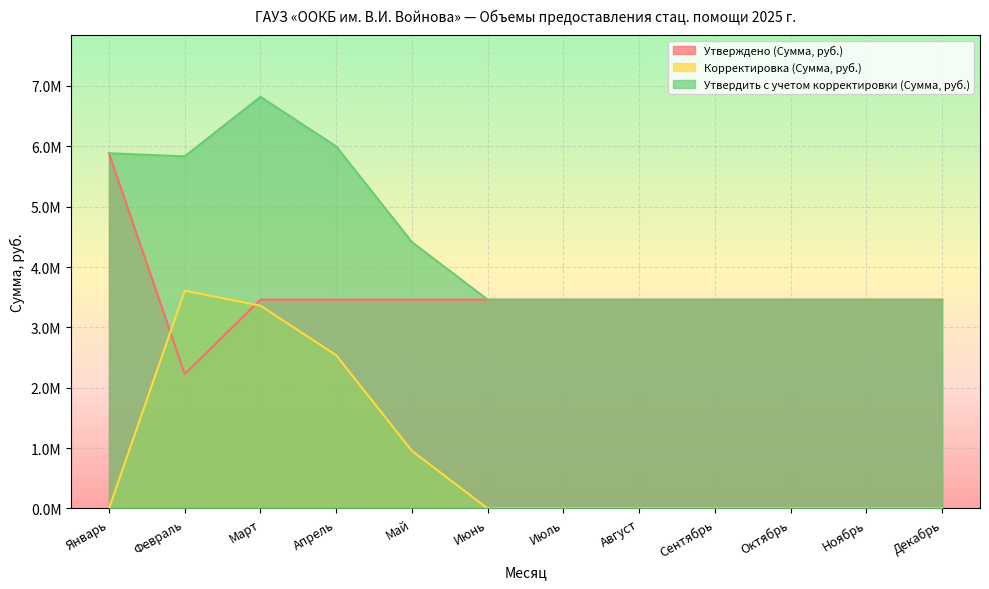

Reading left to right, what are all the values shown in this chart?

Утверждено (Сумма, руб.): 5885426.0	2226832.6	3459640.0	3459640.0	3459640.0	3459640.0	3459640.0	3459640.0	3459640.0	3459640.0	3459640.0	3459640.0
Корректировка (Сумма, руб.): 0.0	3607173.5	3360271.6	2539044.6	953868.5	0.0	0.0	0.0	0.0	0.0	0.0	0.0
Утвердить с учетом корректировки (Сумма, руб.): 5885426.0	5834006.2	6819911.6	5998684.6	4413508.5	3459640.0	3459640.0	3459640.0	3459640.0	3459640.0	3459640.0	3459640.0